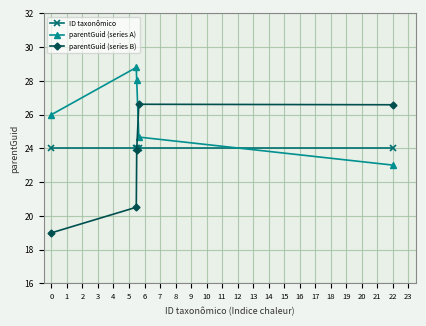

How many times do ID taxonômico and parentGuid (series A) cross each other?

1